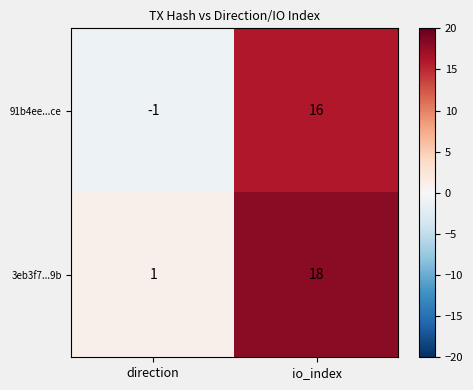

Reading left to right, list all the values displayed in this chart.

91b4ee...ce: -1	16
3eb3f7...9b: 1	18